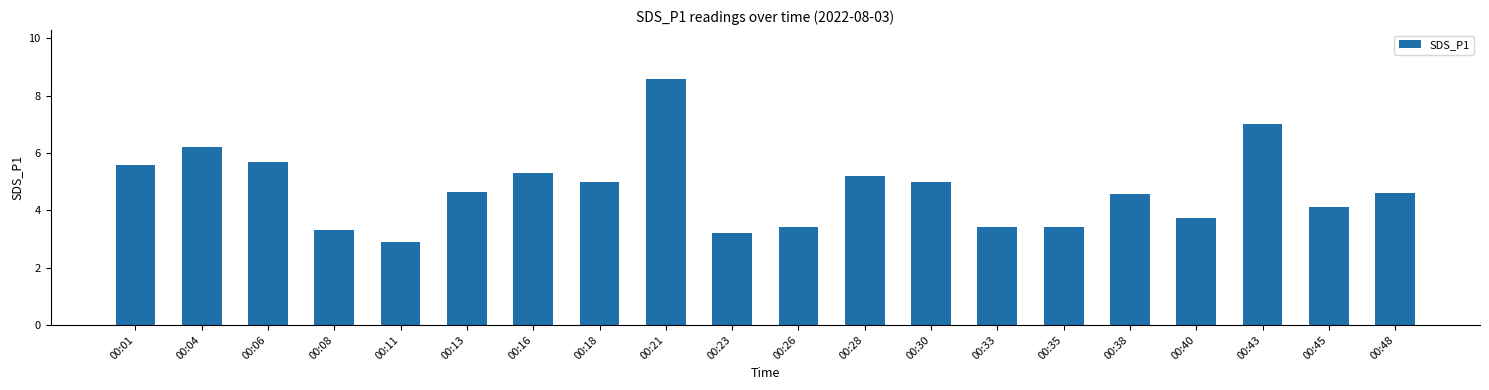

What value does the data have at 00:16?

5.3